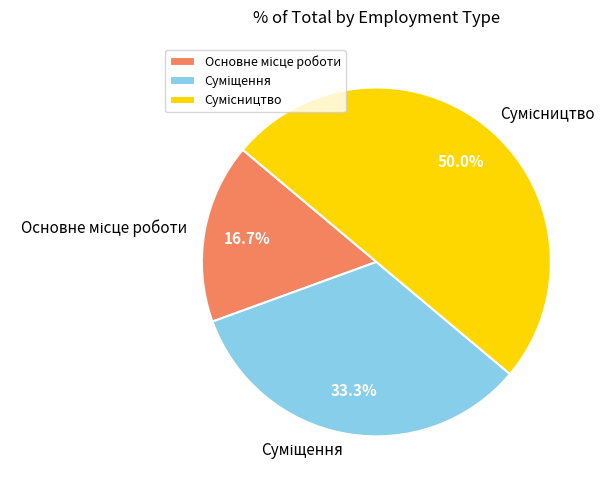

Which slice is the smallest?

Основне місце роботи